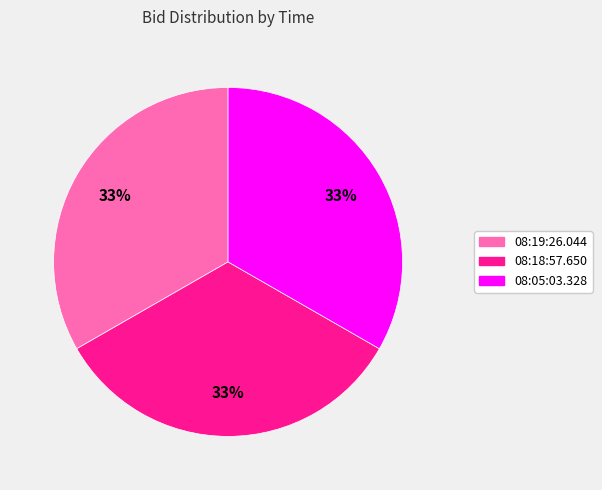

Is there any slice that represents more than half of the pie?

No